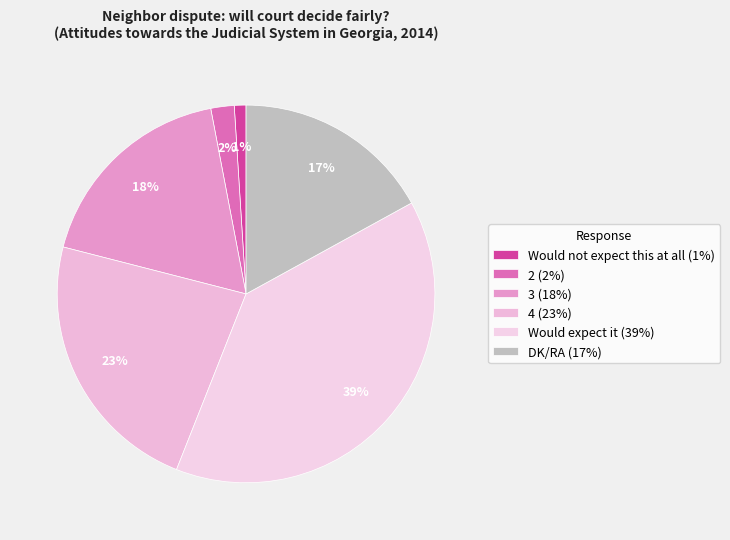

What percentage is the 4 slice, to the nearest percent?

23%